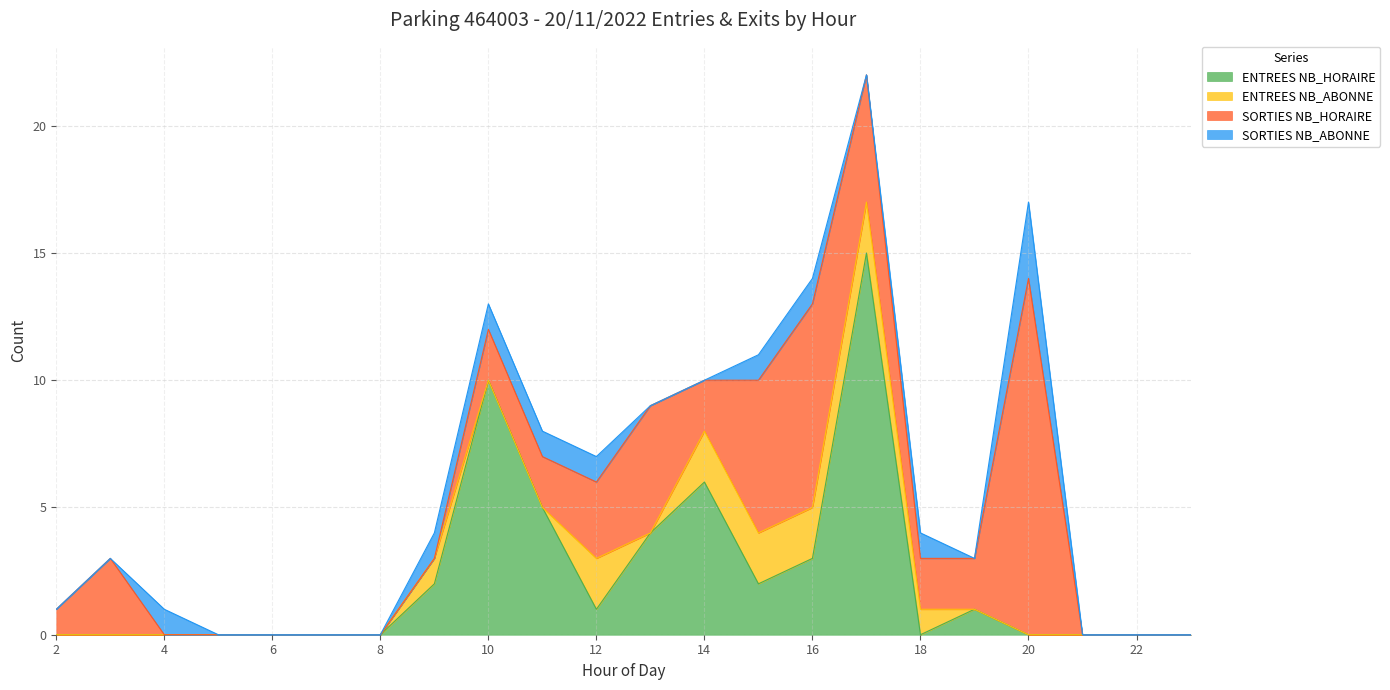

Is it true that SORTIES NB_HORAIRE equals 3 at 12?

True